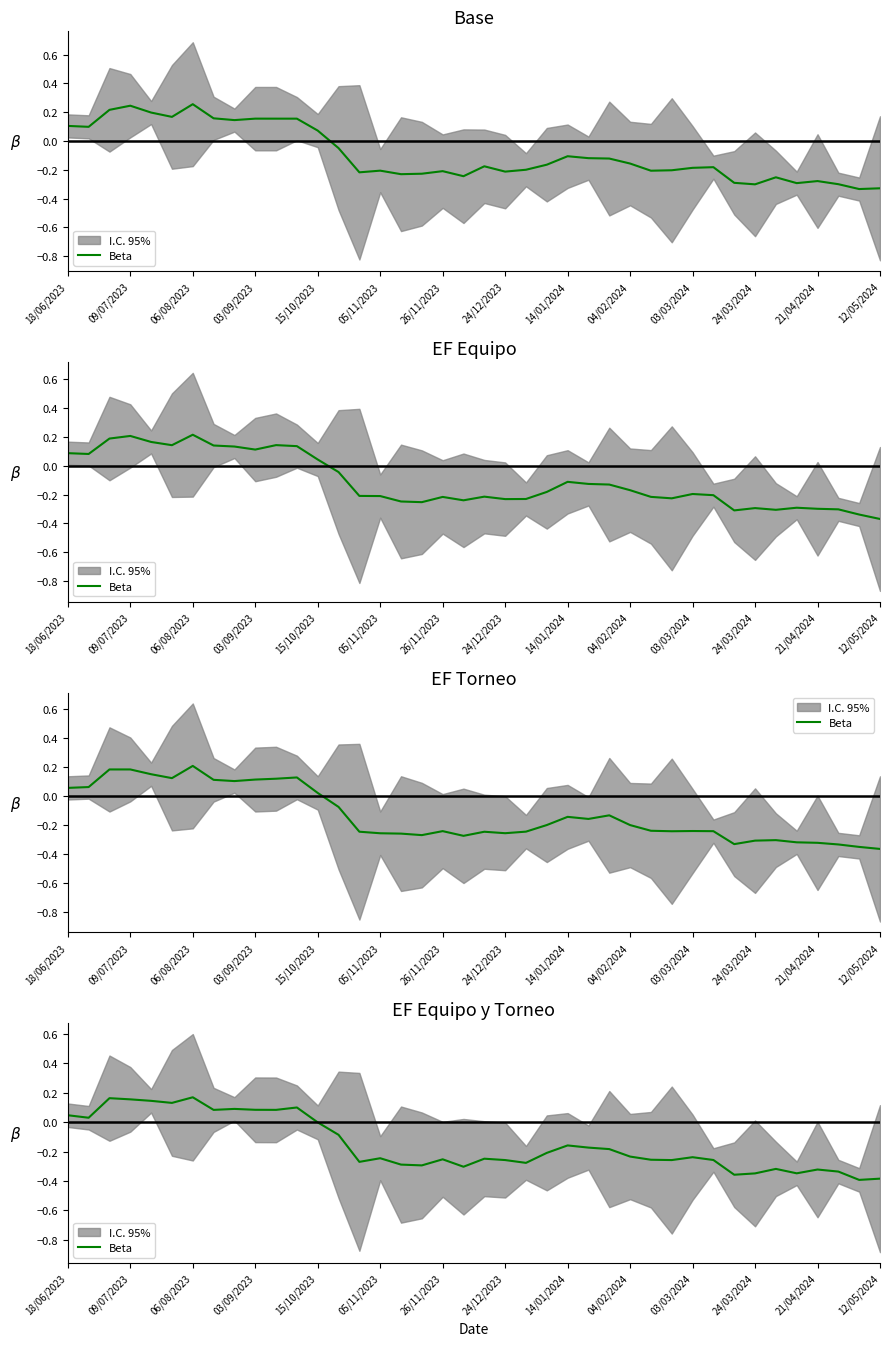

How many data points are less than 0?

28